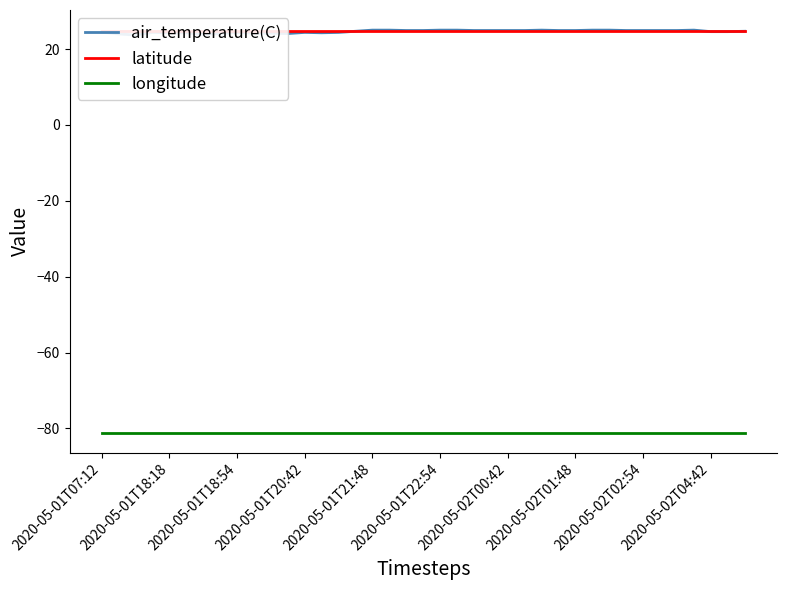

Is it true that longitude equals -81.1 at 23?

True